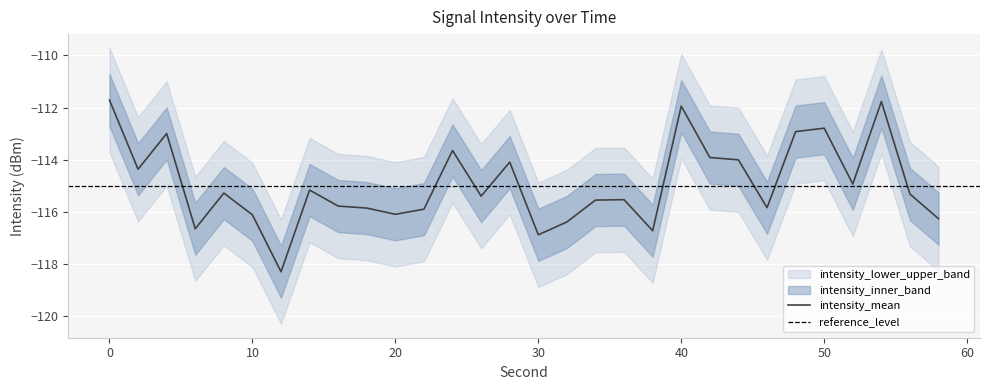

Is it true that intensity_mean equals -115.9 at 22?

True